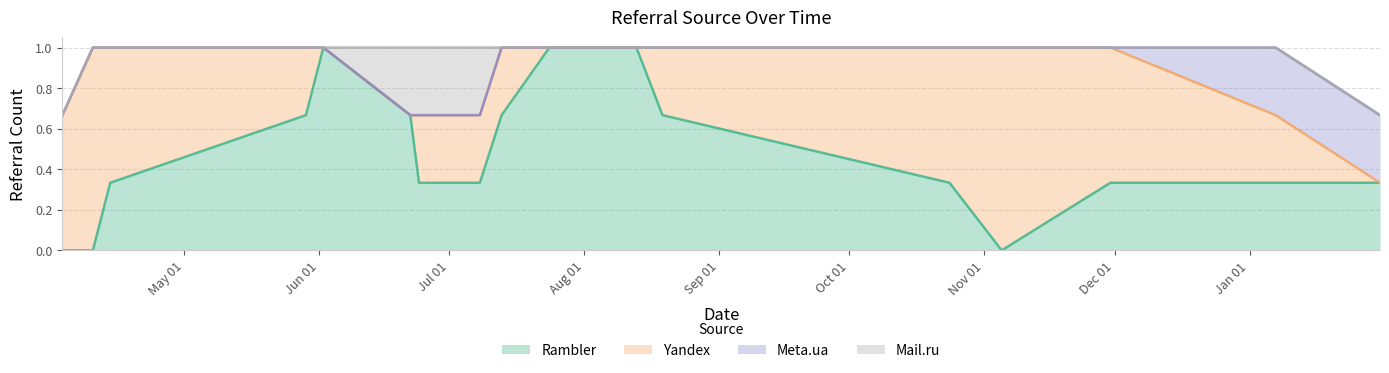

At which category is the sum across all series the highest?

2009-04-03